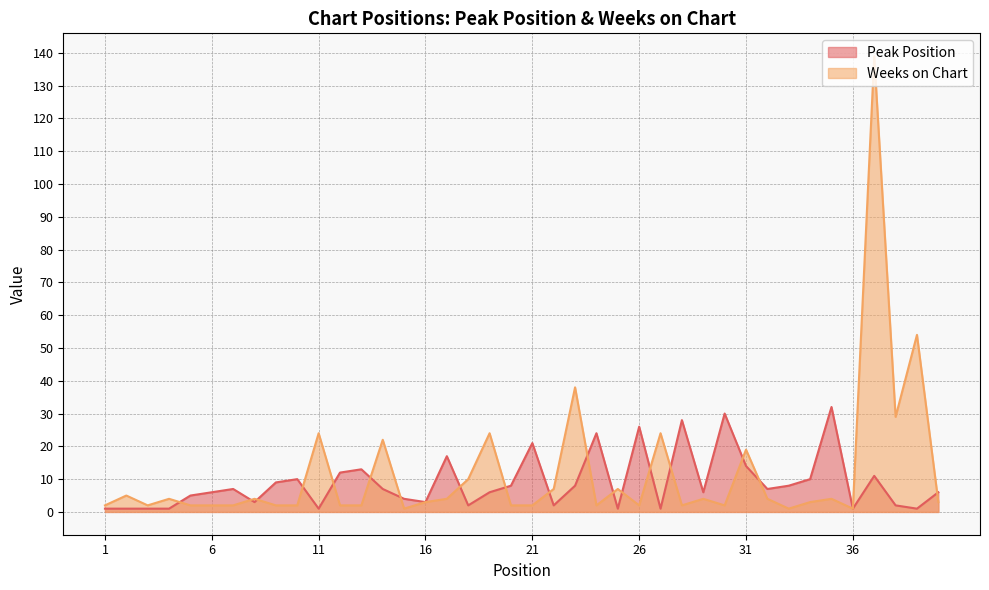

Rank the series by their maximum value, from lowest to highest.

Peak Position, Weeks on Chart